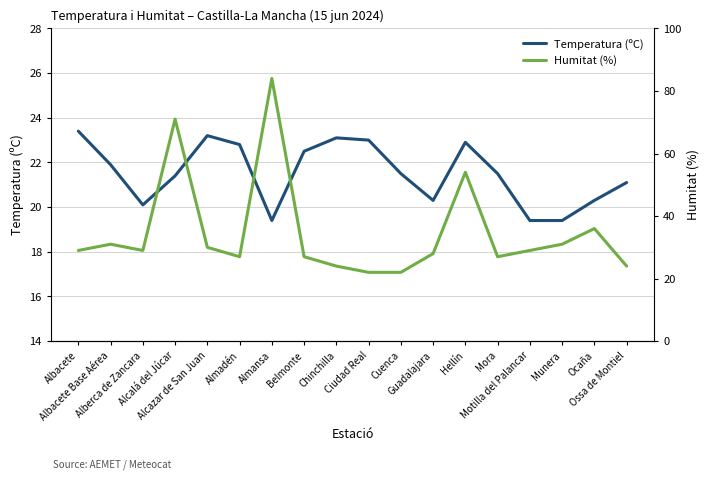

What is the difference between the Humitat (%) values at Ciudad Real and Munera?

9.0